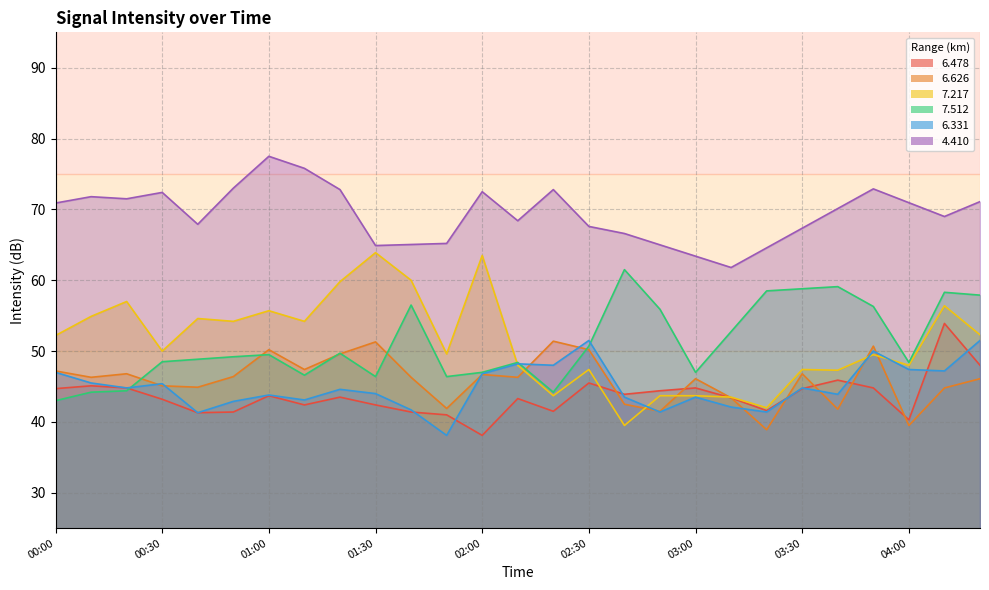

Which has a higher value, 02:00 or 02:50?

02:50